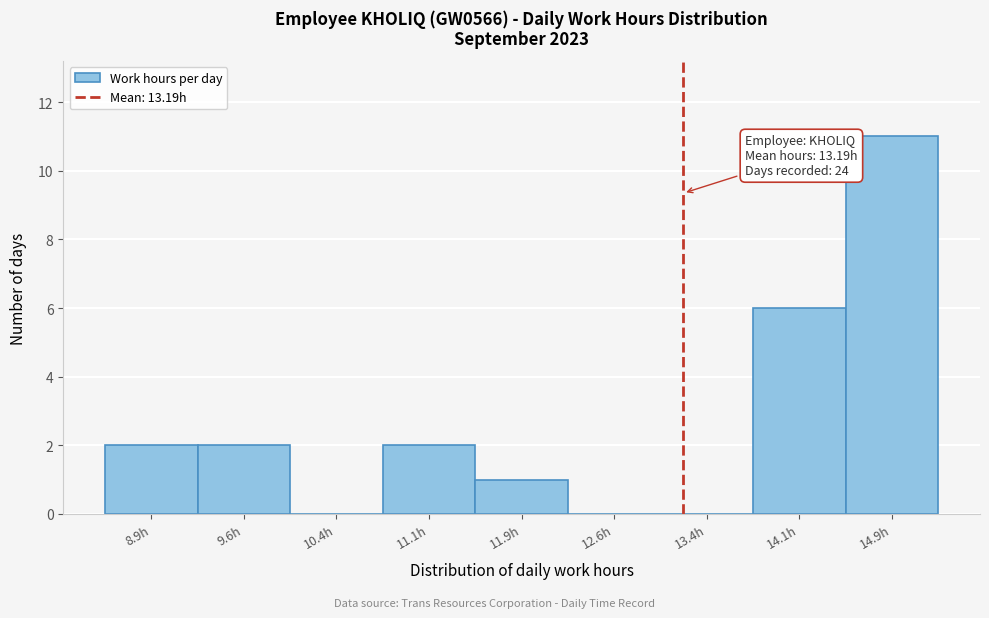

Over which range of the x-axis is the bar tallest?

14.50 to 15.25